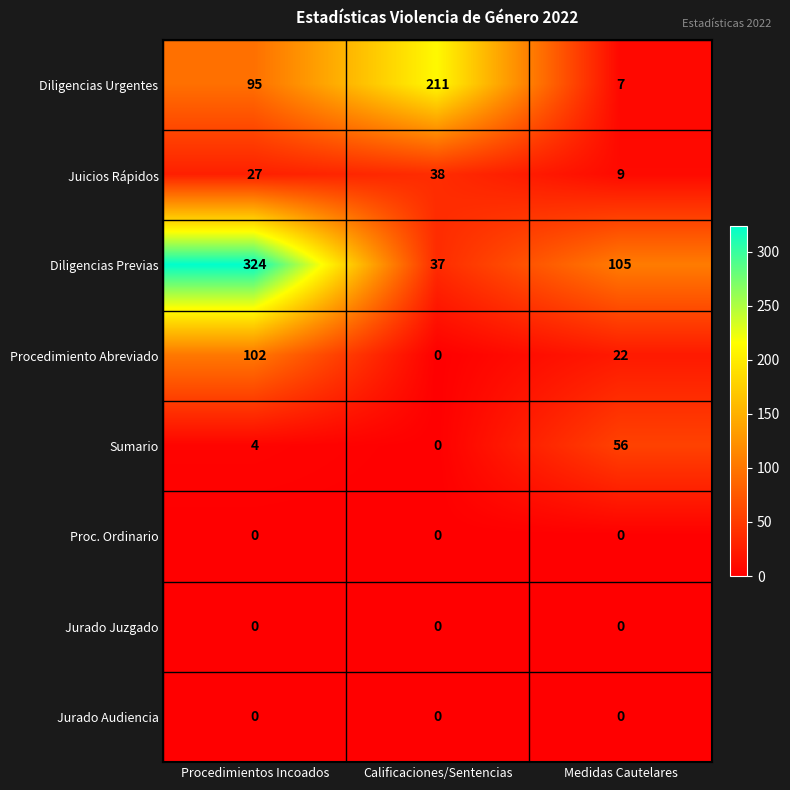

Reading right to left, list all the values displayed in this chart.

Diligencias Urgentes: Medidas Cautelares=7	Calificaciones/Sentencias=211	Procedimientos Incoados=95
Juicios Rápidos: Medidas Cautelares=9	Calificaciones/Sentencias=38	Procedimientos Incoados=27
Diligencias Previas: Medidas Cautelares=105	Calificaciones/Sentencias=37	Procedimientos Incoados=324
Procedimiento Abreviado: Medidas Cautelares=22	Calificaciones/Sentencias=0	Procedimientos Incoados=102
Sumario: Medidas Cautelares=56	Calificaciones/Sentencias=0	Procedimientos Incoados=4
Proc. Ordinario: Medidas Cautelares=0	Calificaciones/Sentencias=0	Procedimientos Incoados=0
Jurado Juzgado: Medidas Cautelares=0	Calificaciones/Sentencias=0	Procedimientos Incoados=0
Jurado Audiencia: Medidas Cautelares=0	Calificaciones/Sentencias=0	Procedimientos Incoados=0